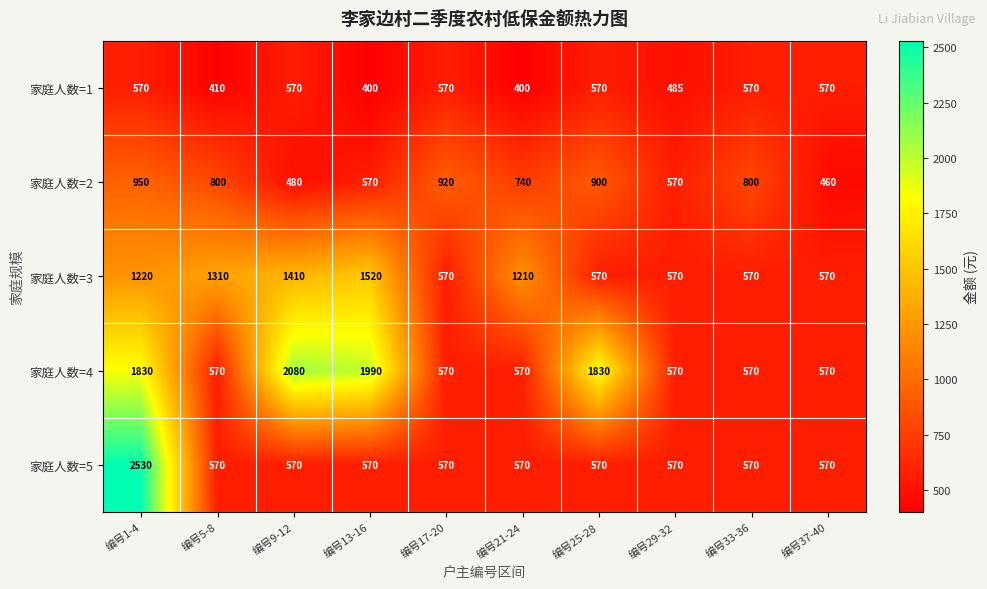

The 家庭人数=4 series shows 176 at 编号33-36. True or false?

False